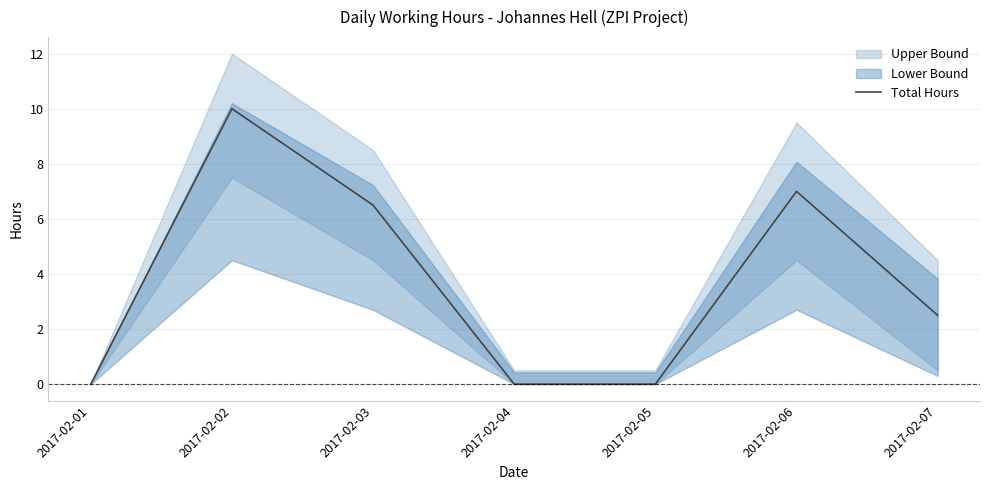

List the labels in order of value, smallest first.

2017-02-01, 2017-02-04, 2017-02-05, 2017-02-07, 2017-02-03, 2017-02-06, 2017-02-02